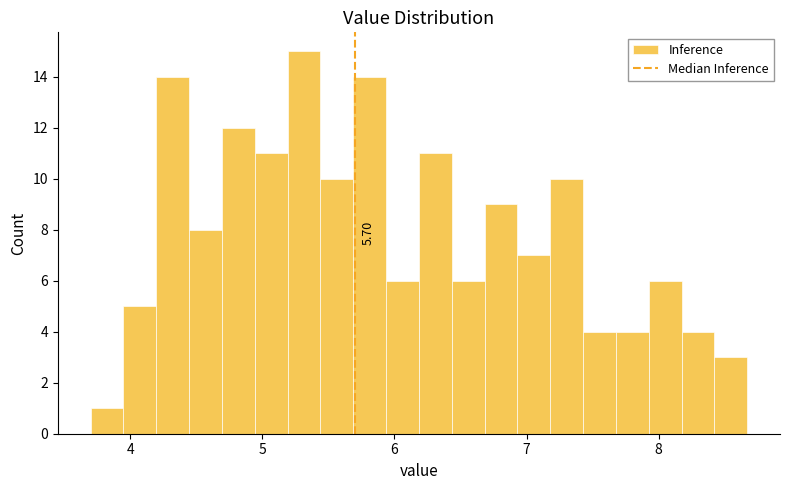

Around what value on the x-axis is the tallest bar? Give the approximate position of its centre, as read against the axis.

5.3